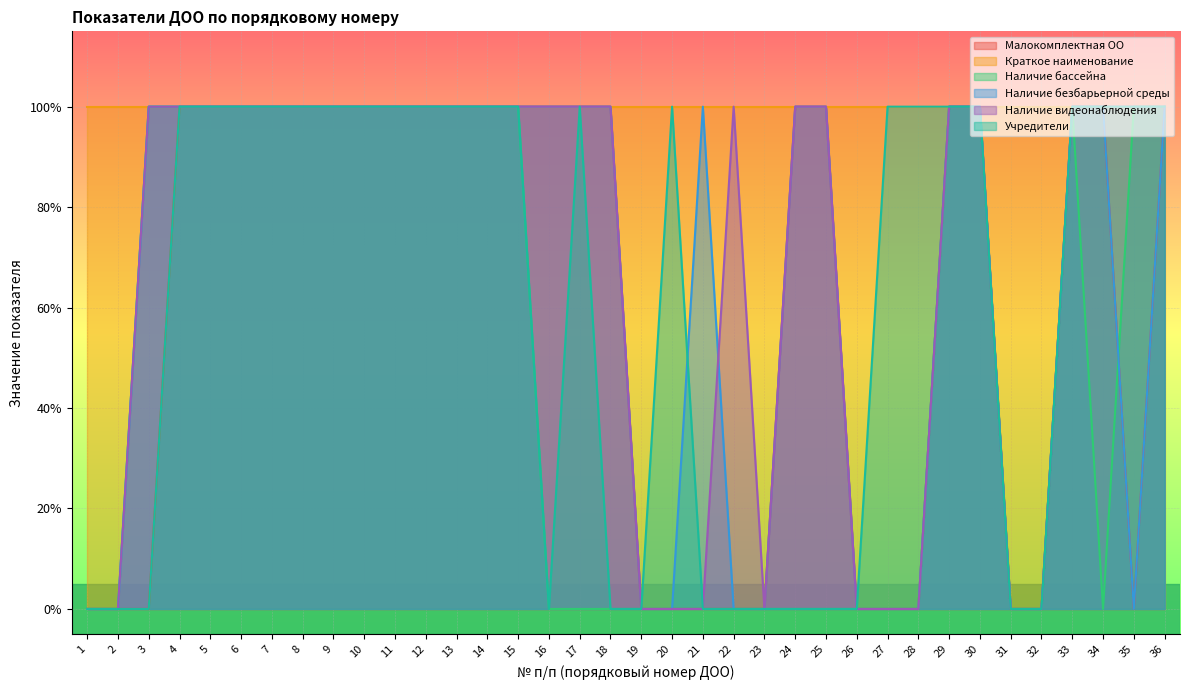

How many data points does each series have?

36